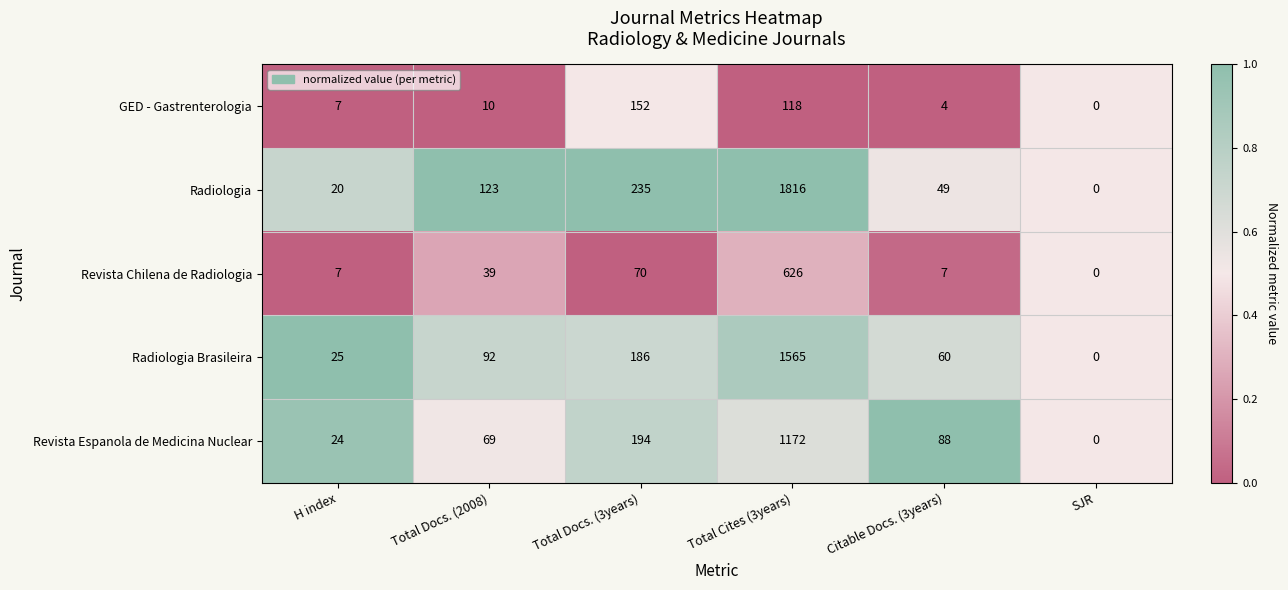

Which category has the highest value across all series?

Total Cites (3years)